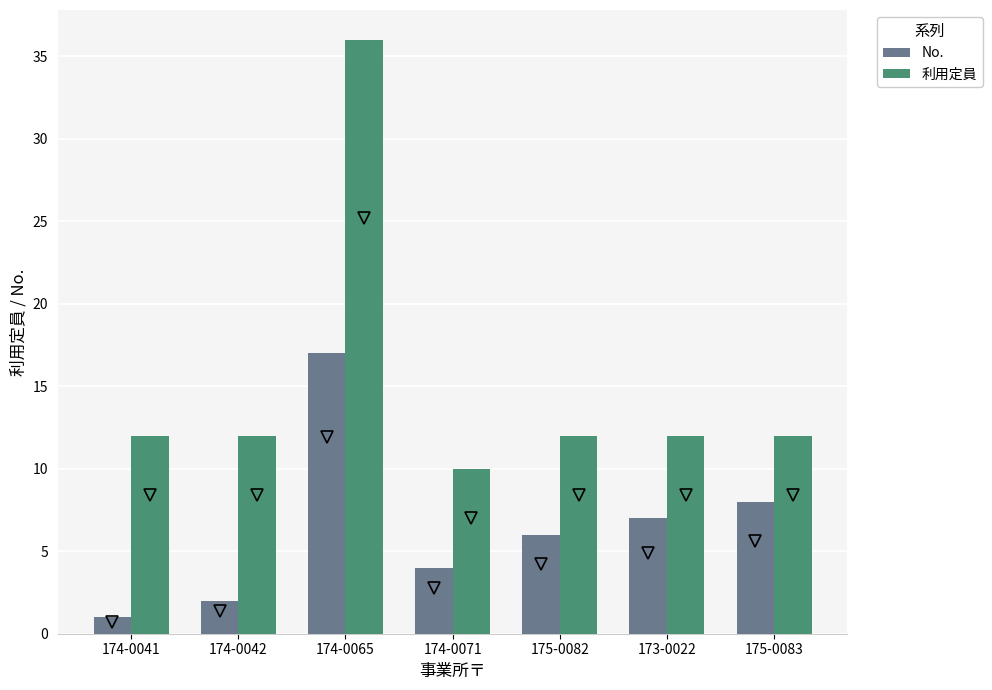

List the series in order of their peak value, highest first.

利用定員, No.